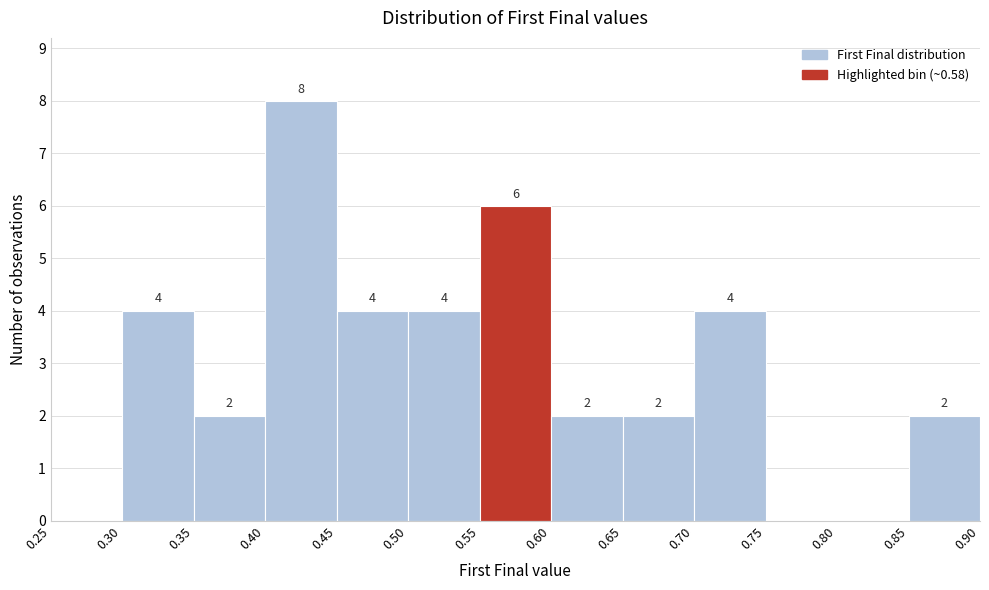

Which range on the x-axis has the tallest bar?

0.40 to 0.45